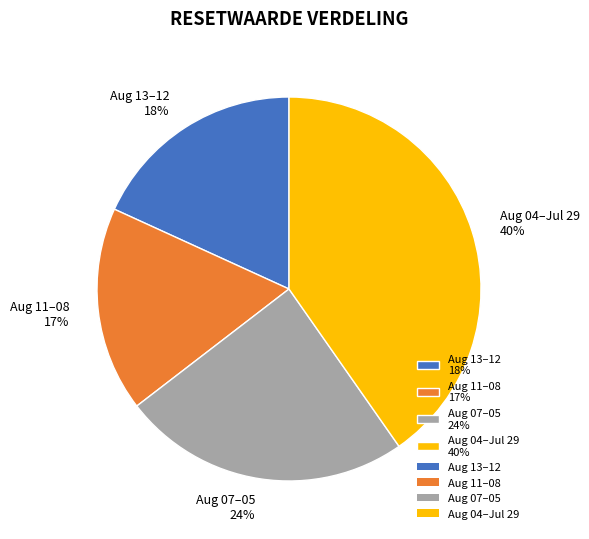

Which has a higher value, Aug 11–08 17% or Aug 07–05 24%?

Aug 07–05 24%